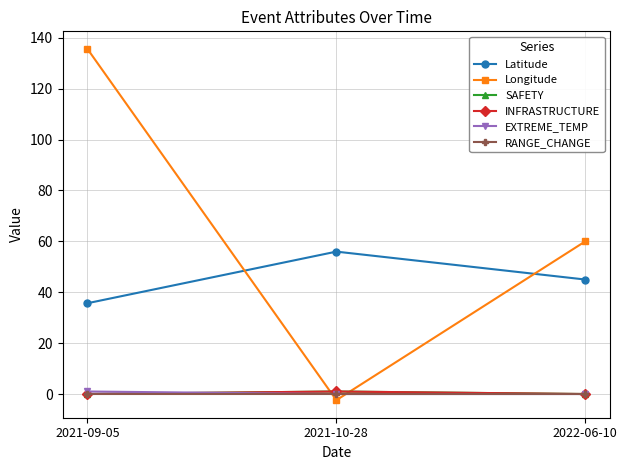

Is this an area chart (filled region under the line)?

No